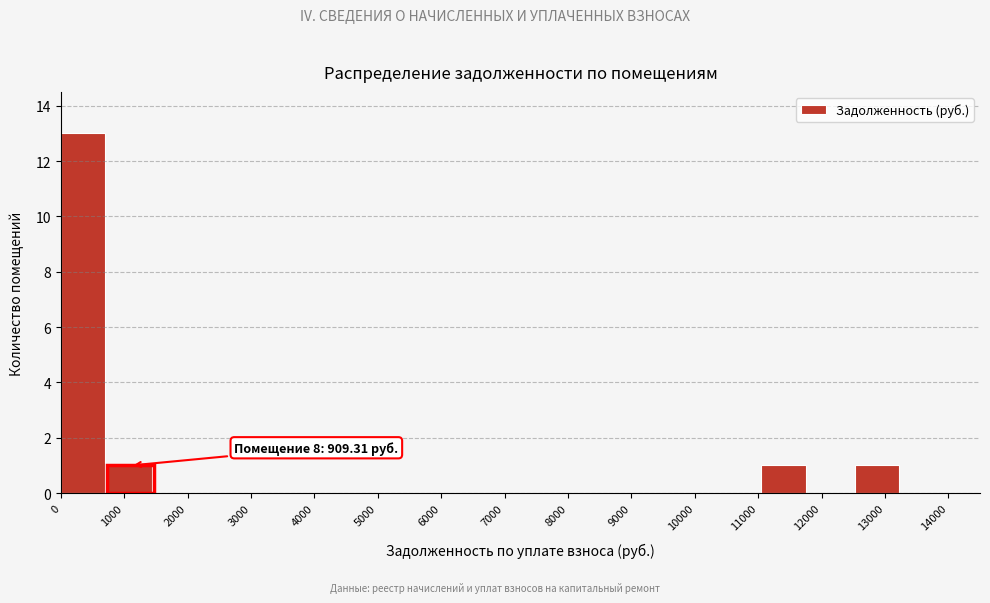

Which range on the x-axis has the tallest bar?

0 to 700